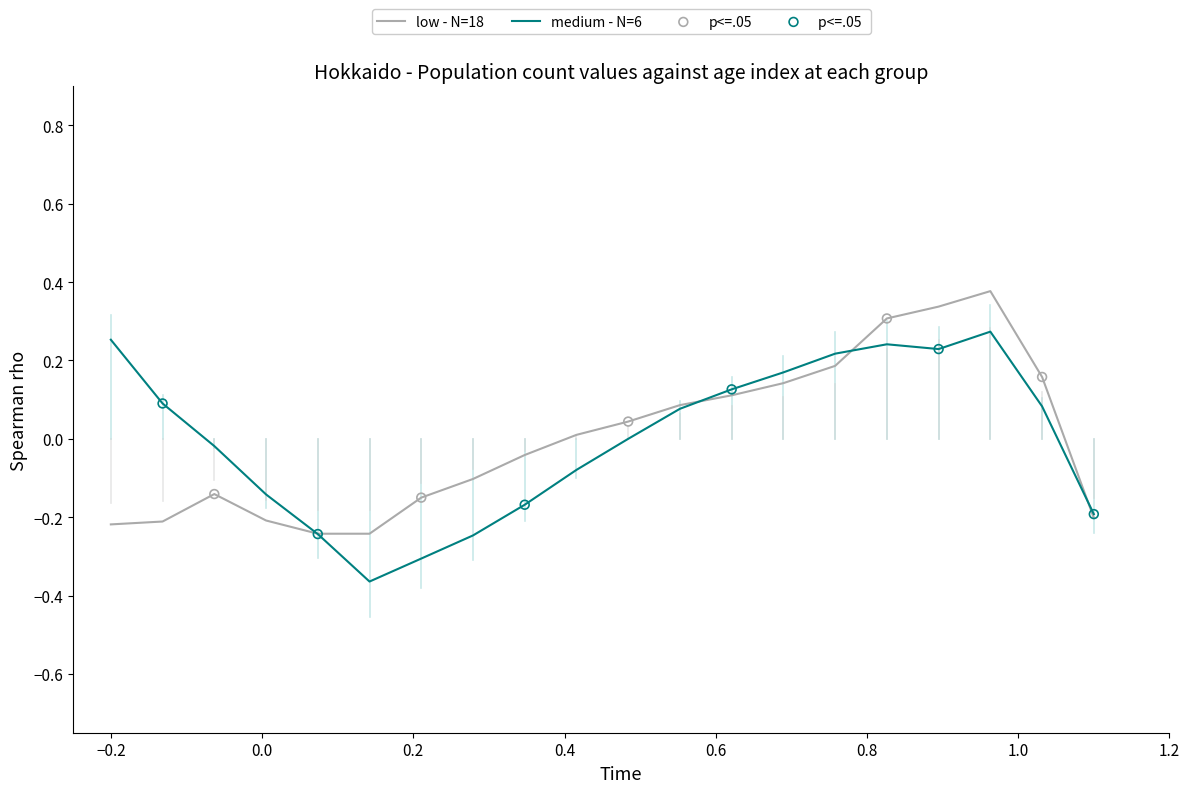

At how many categories does at least one series exceed 0?

12